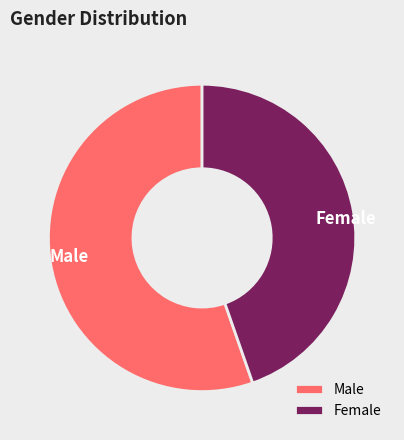

What is the ratio of the value at Female to the value at Male?

0.8